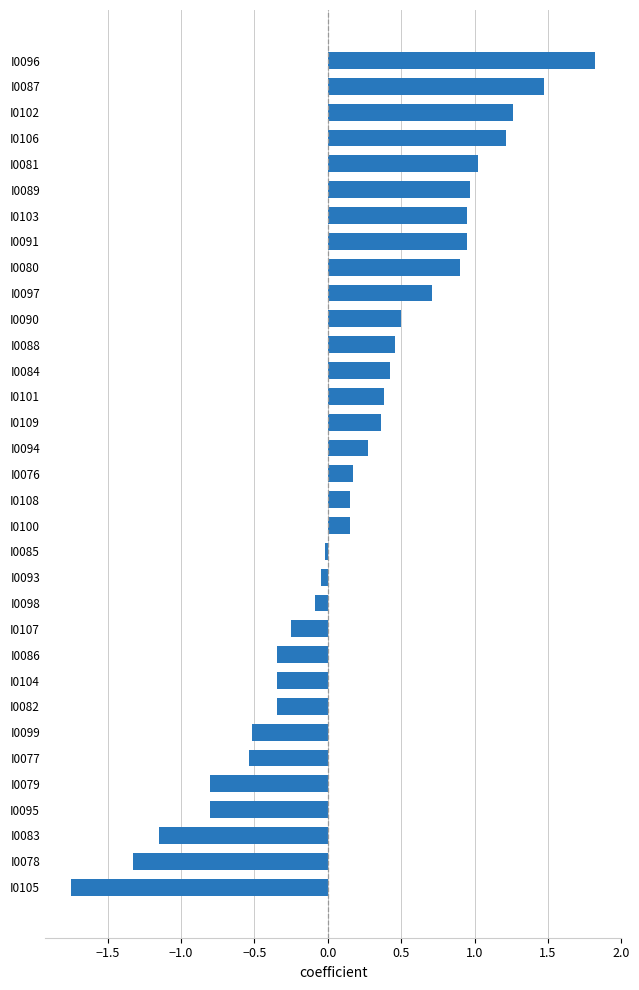

Count the number of values greater than 0.

19